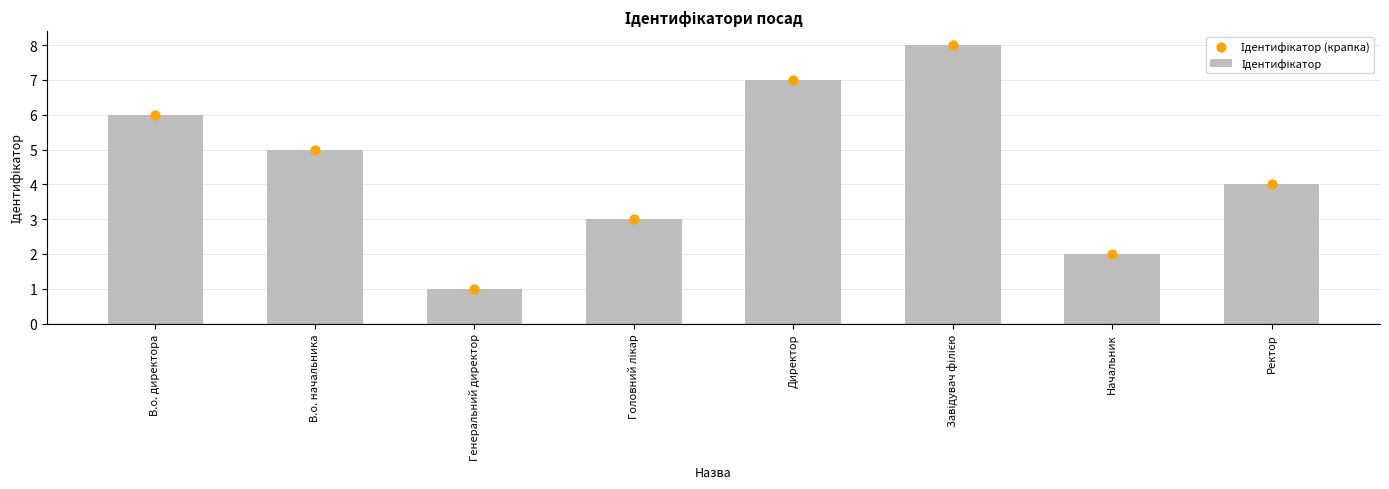

Which series reaches the minimum Y coordinate?

Ідентифікатор